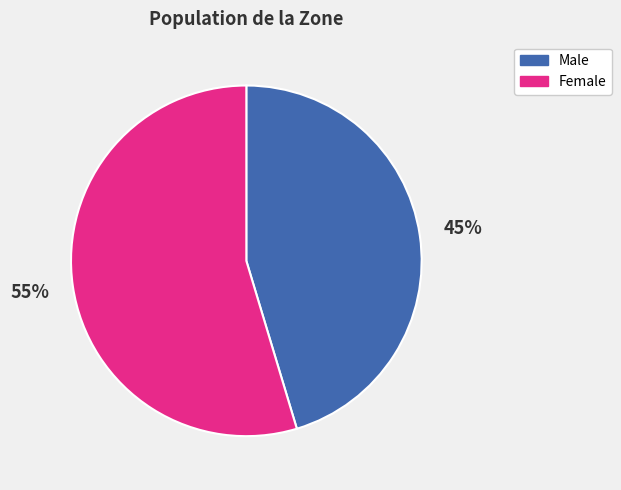

True or false: Male accounts for 35% of the total.

False